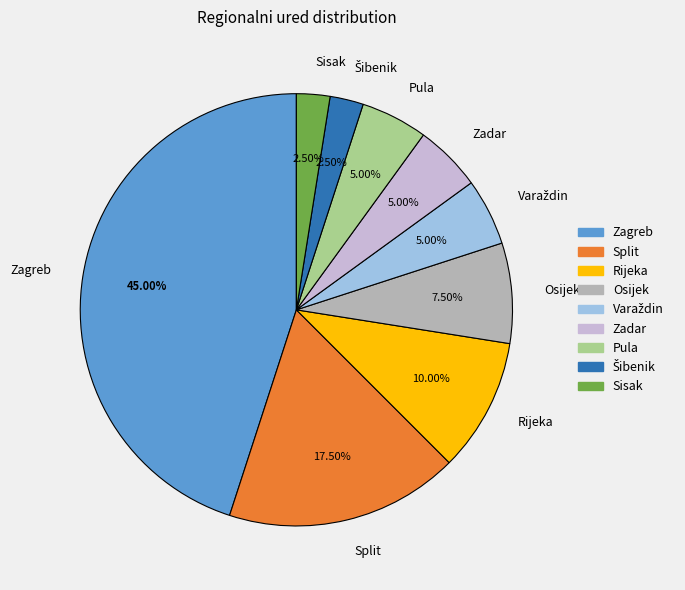

Do Split and Osijek together represent more than half of the pie?

No